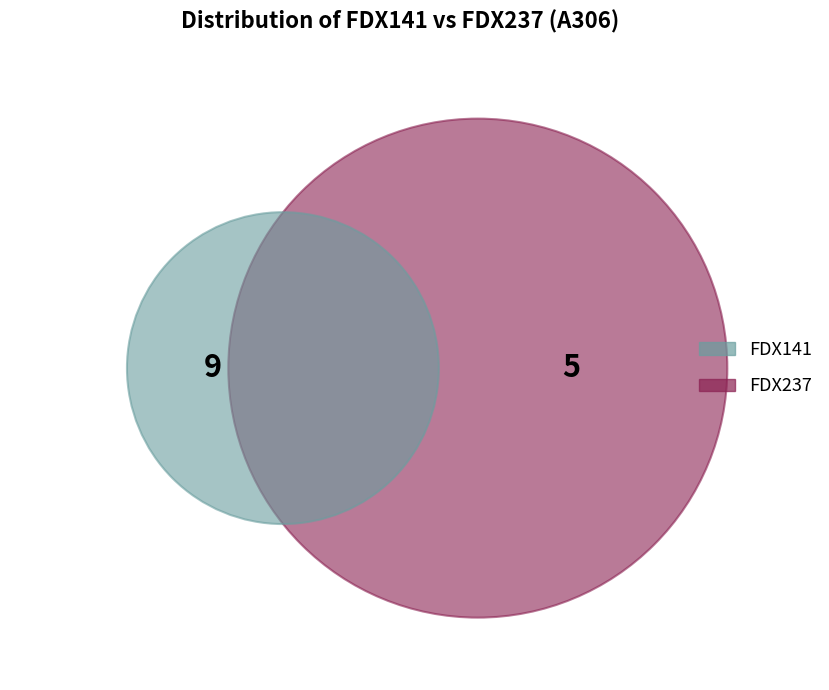

Is FDX237 the majority of the pie?

No